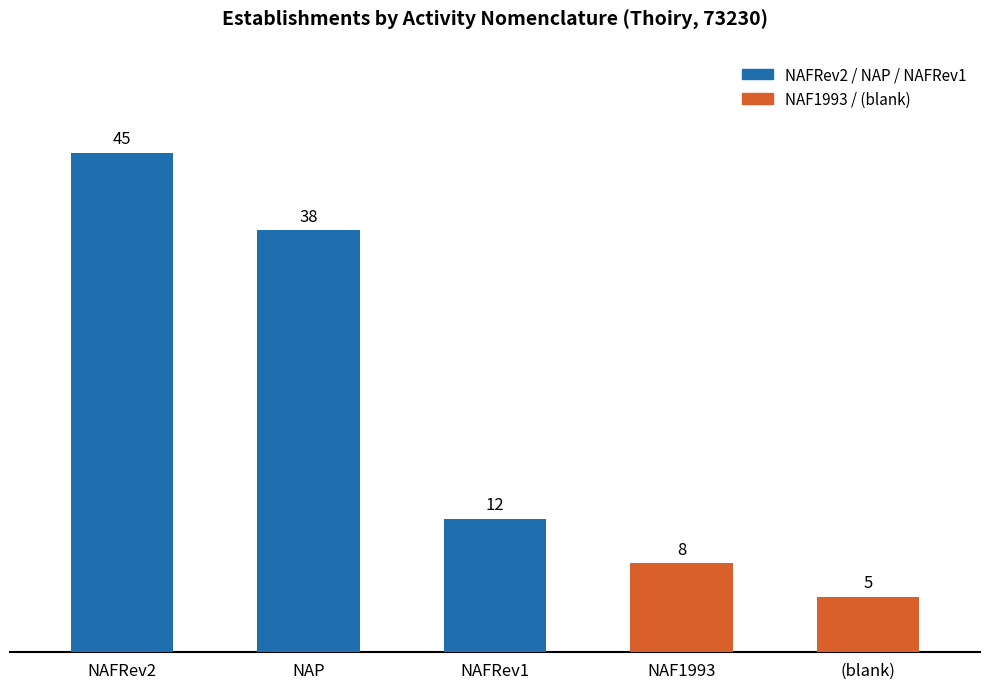

What is the difference between the second highest and second lowest values?

30